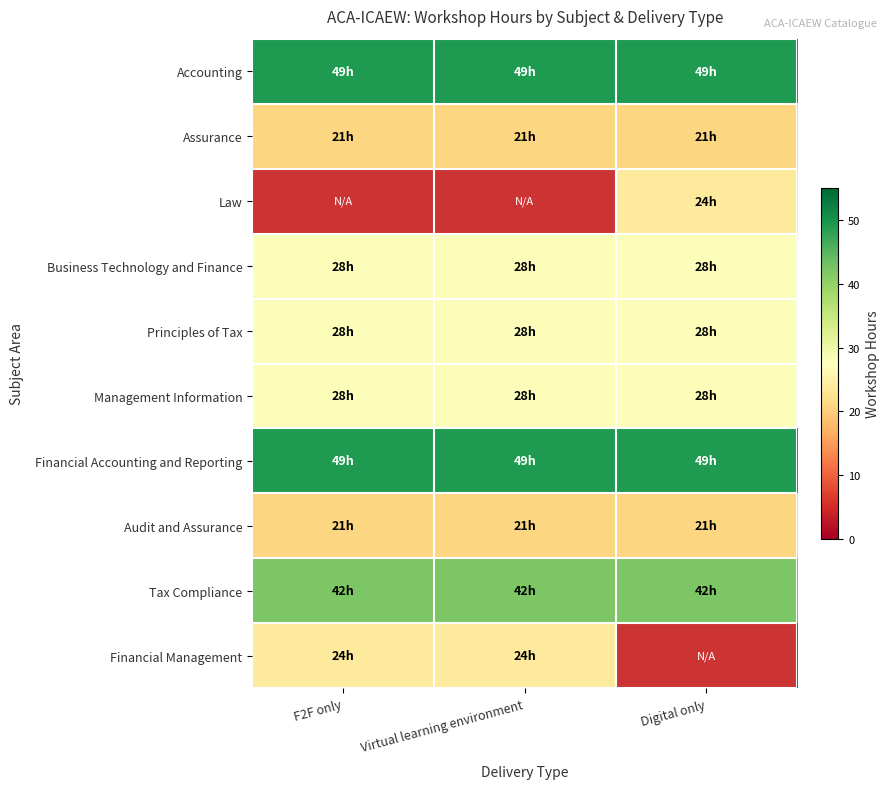

What is the sum of the Financial Accounting and Reporting values at Virtual learning environment and F2F only?

98.0